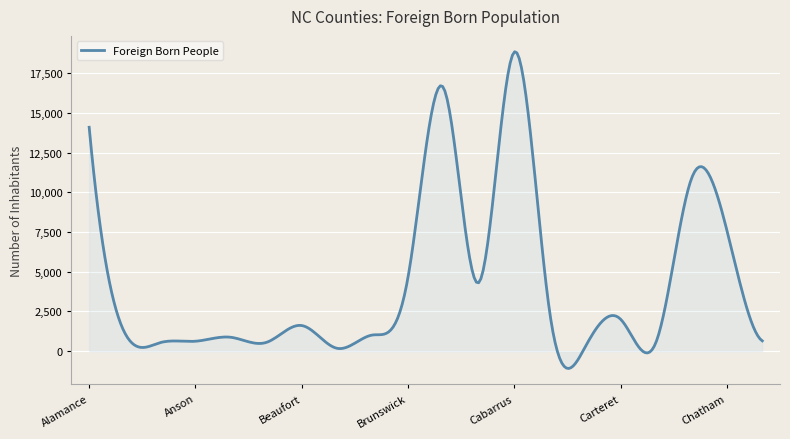

What is the greatest value displayed?

18870.3